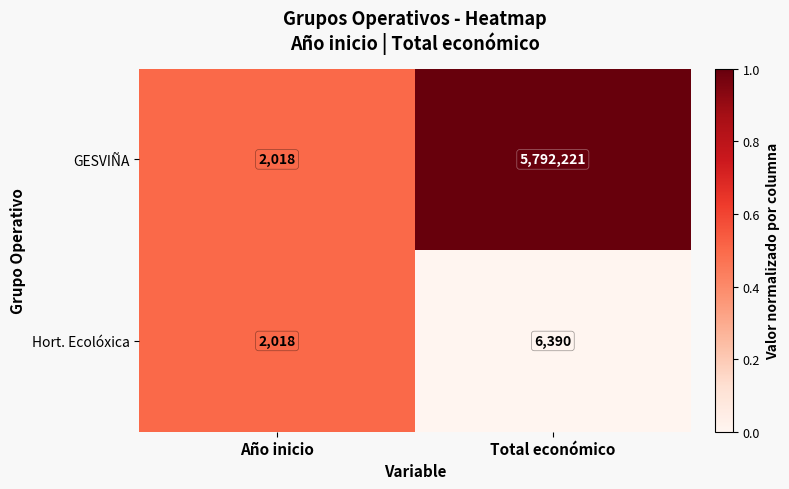

Between Año inicio and Total económico, which series saw the biggest shift?

GESVIÑA